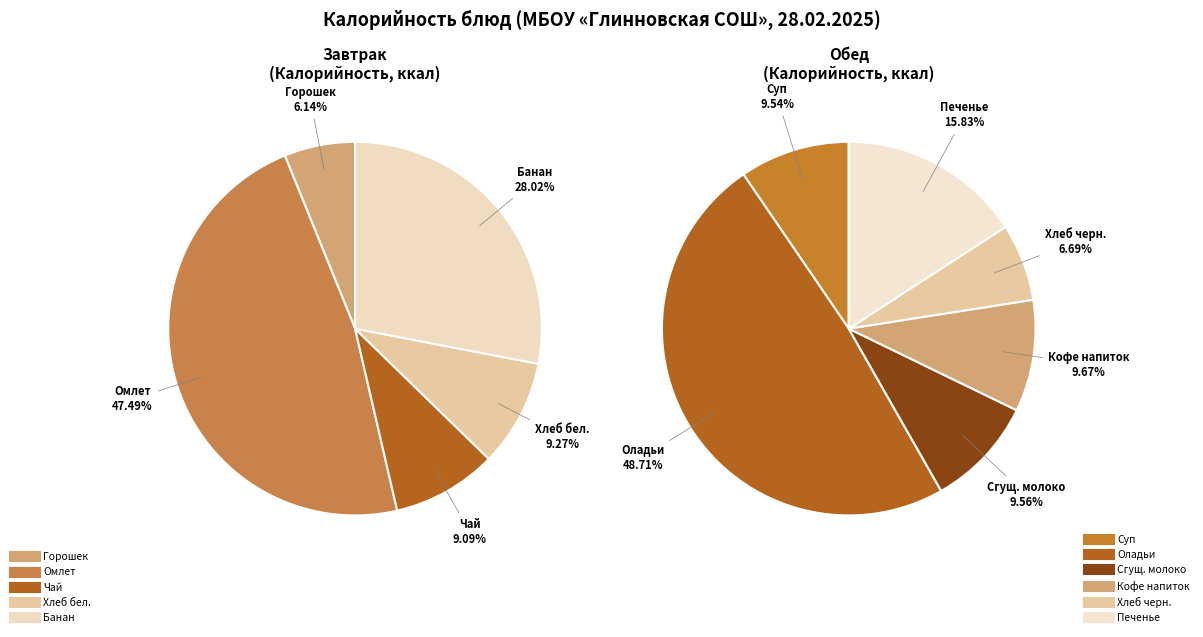

What is the change in value from Банан to Хлеб ржано-пшеничный?

-119.4